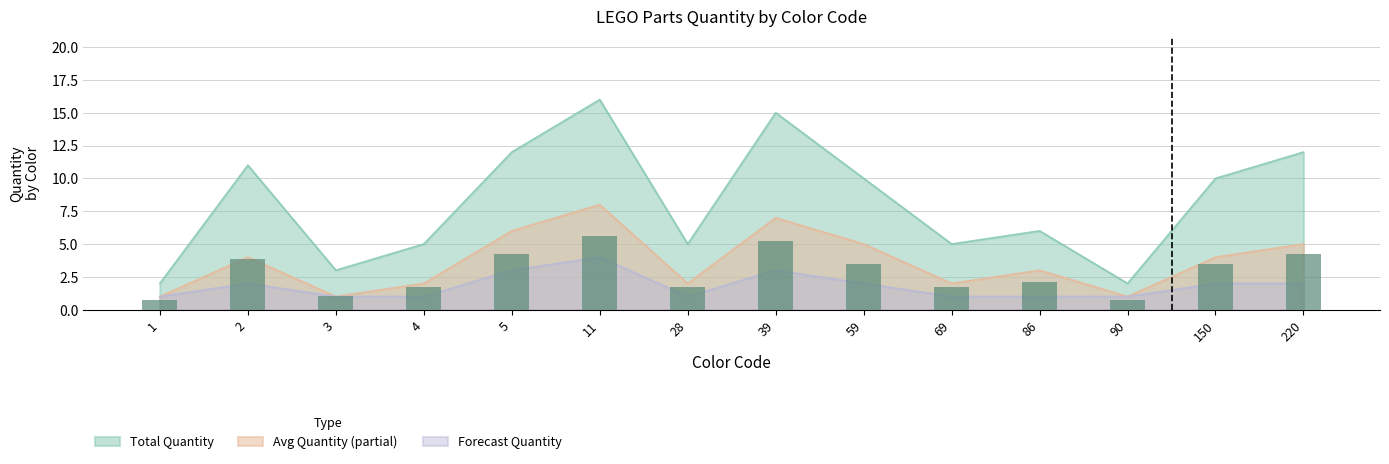

What is the value of the Avg Quantity (partial) bar at the 2nd from the left?

4